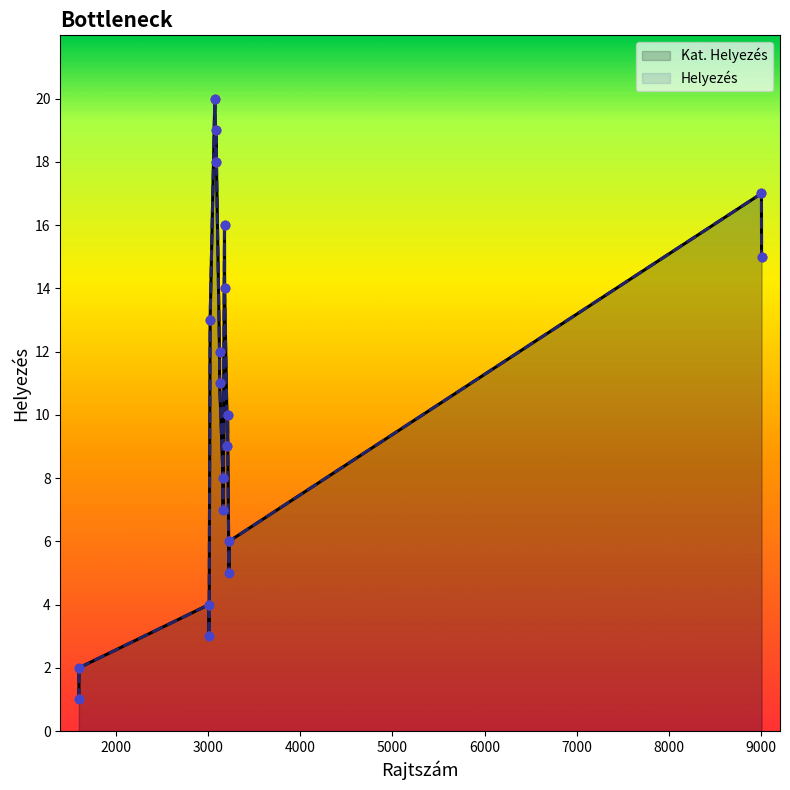

Which series reaches the minimum Y coordinate?

Kat. Helyezés